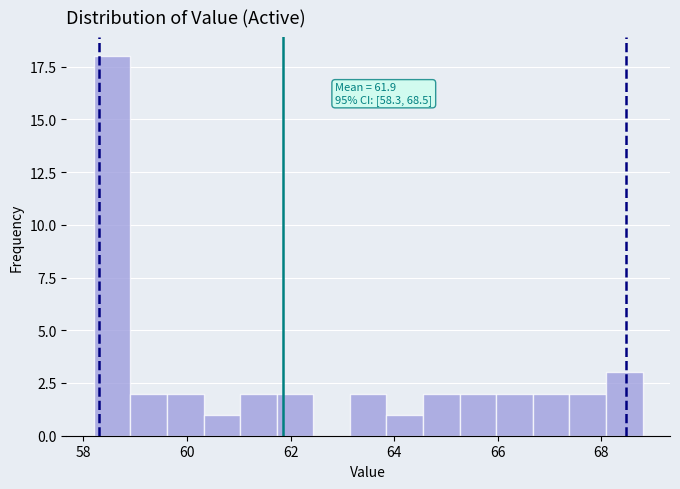

Around what value on the x-axis is the tallest bar? Give the approximate position of its centre, as read against the axis.

58.6